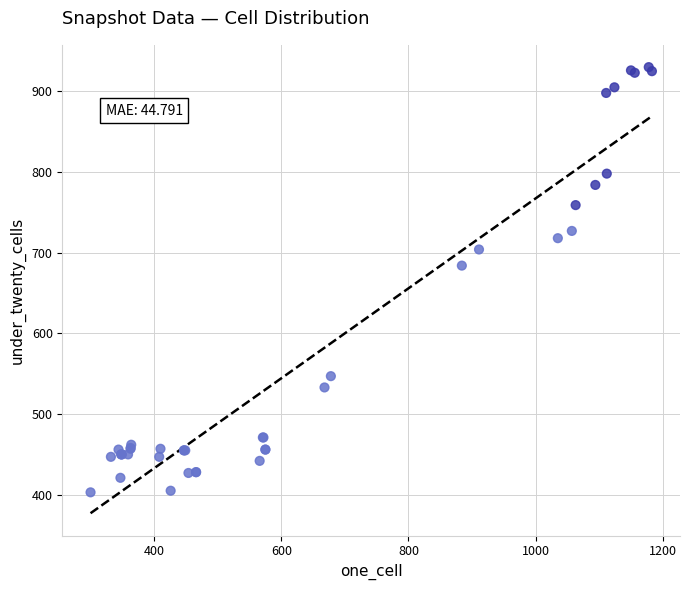

What Y value in the scatter plot is closest to 666?

684